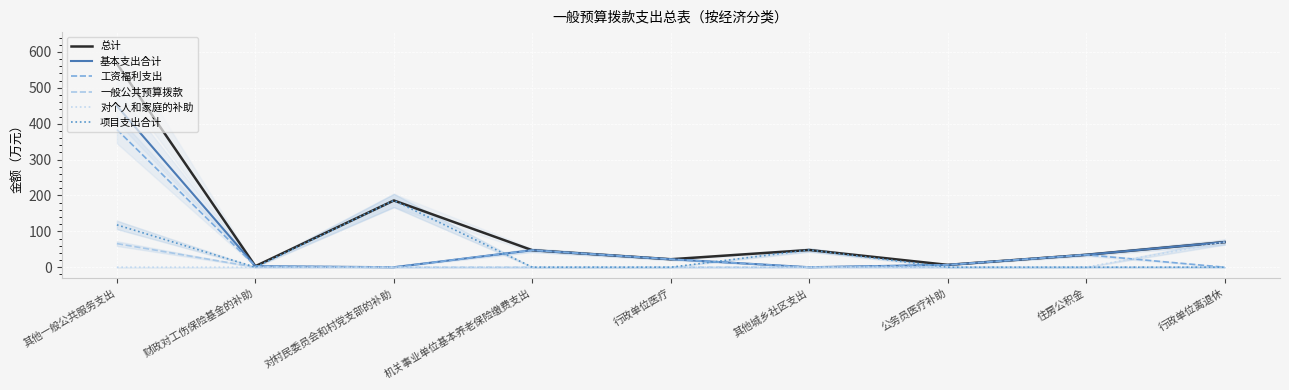

True or false: 工资福利支出 has more than 0 points higher than both neighbors.

True